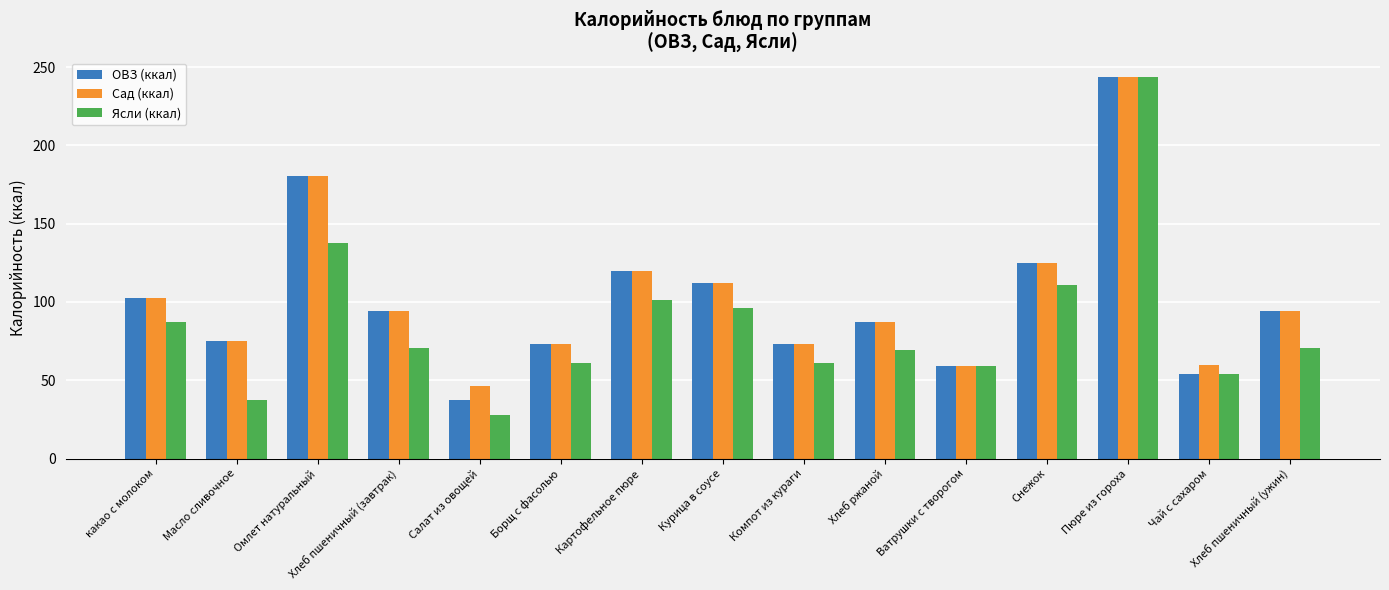

The value of Ясли (ккал) at Компот из кураги is 60.8. True or false?

True